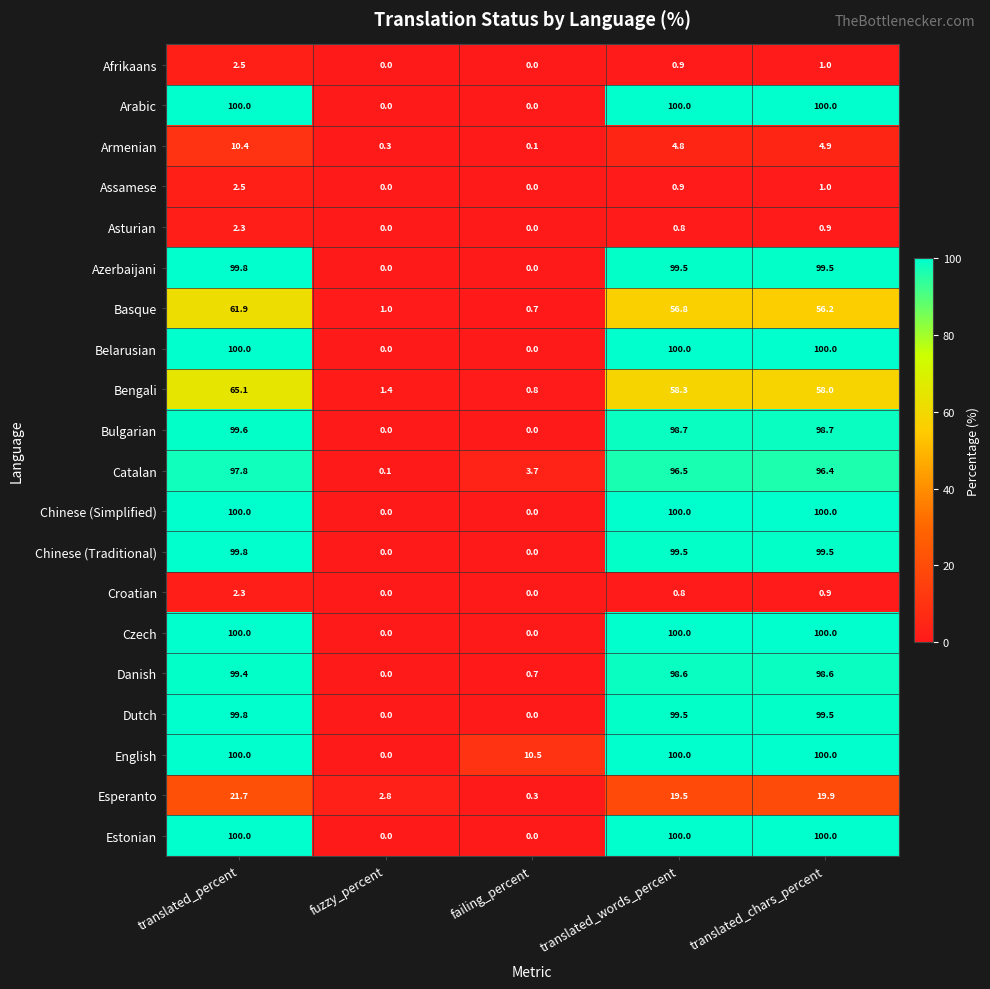

How many series are shown in this chart?

20